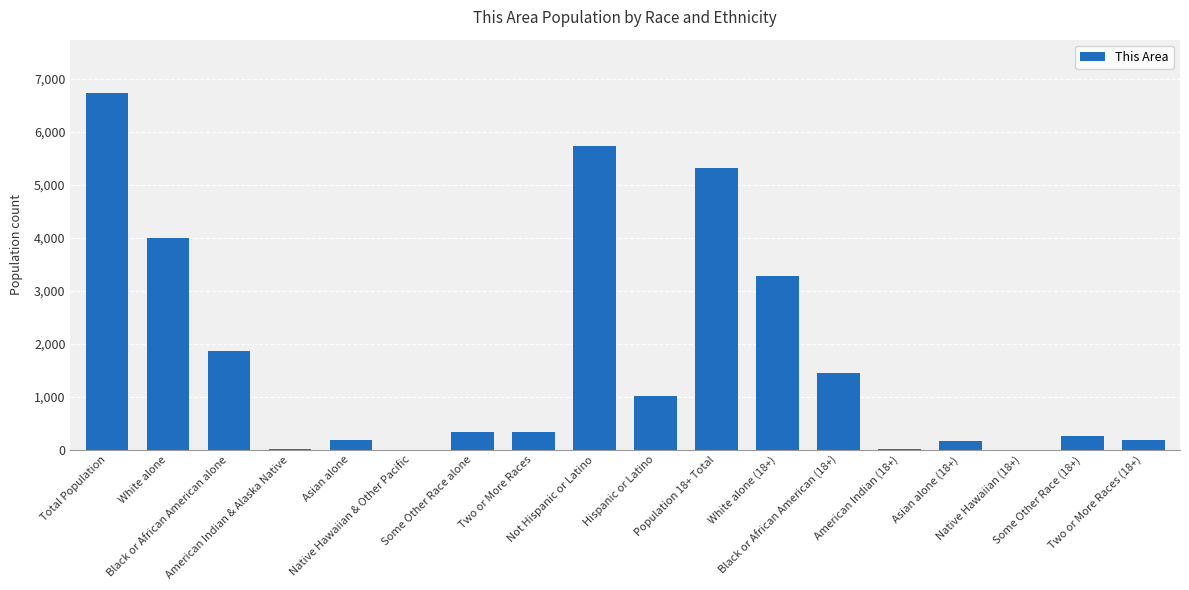

What is the maximum value shown in the chart?

6727